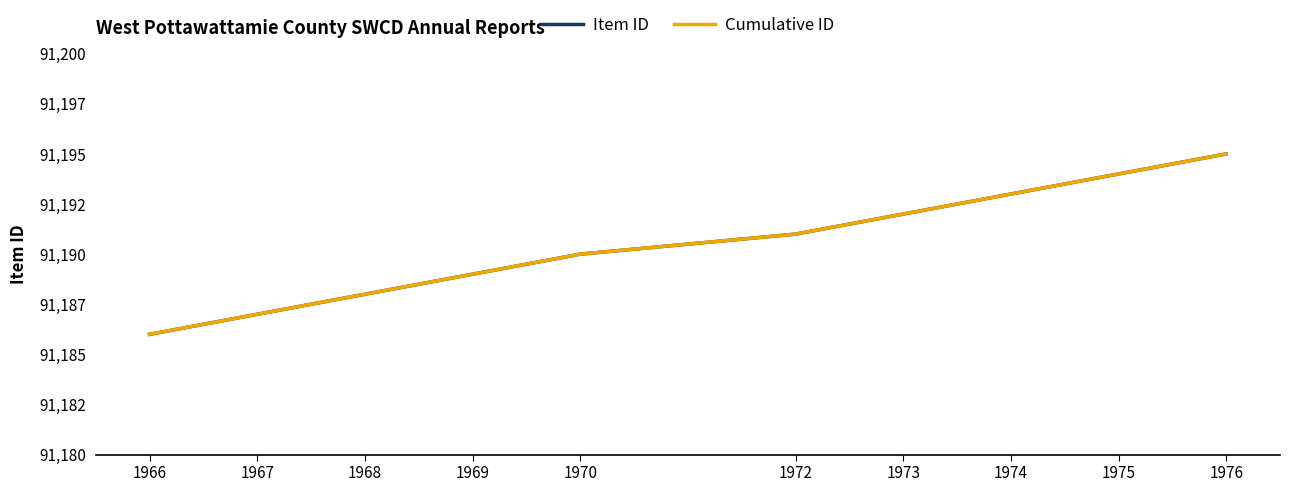

True or false: Cumulative ID and Item ID intersect in this chart.

False